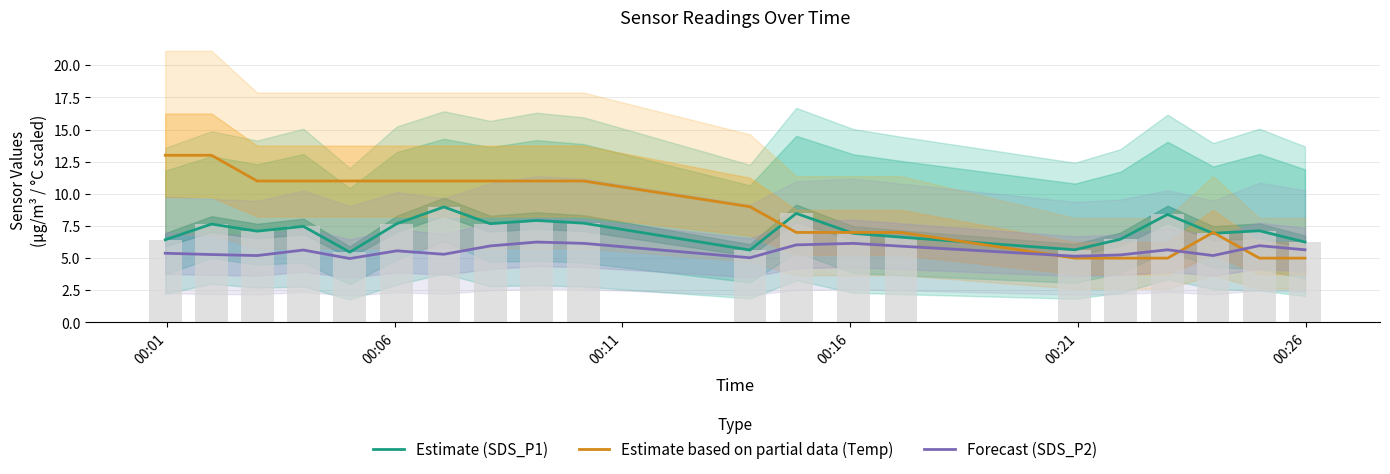

Which series has the largest total across all categories?

Estimate based on partial data (Temp)